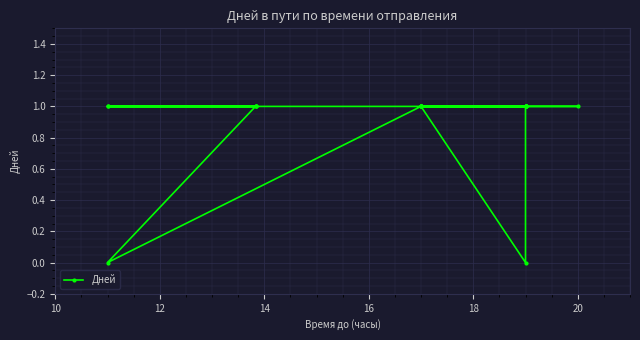

What is the difference between the maximum and minimum values?

1